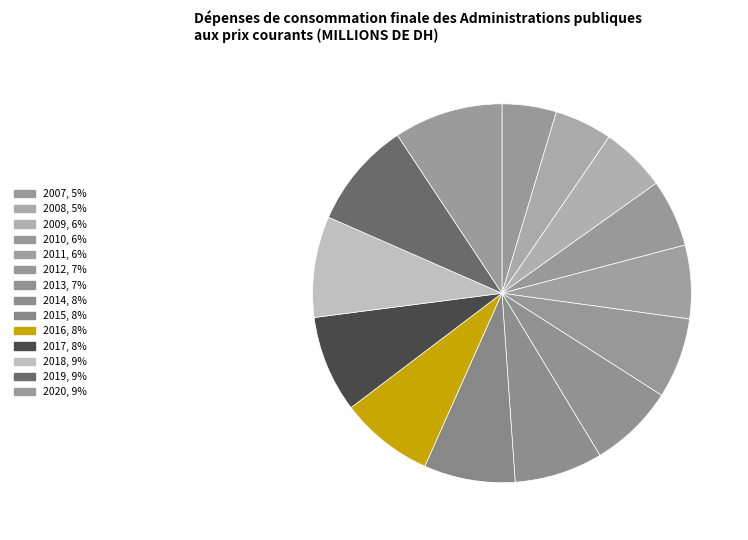

How many segments does this pie chart have?

14